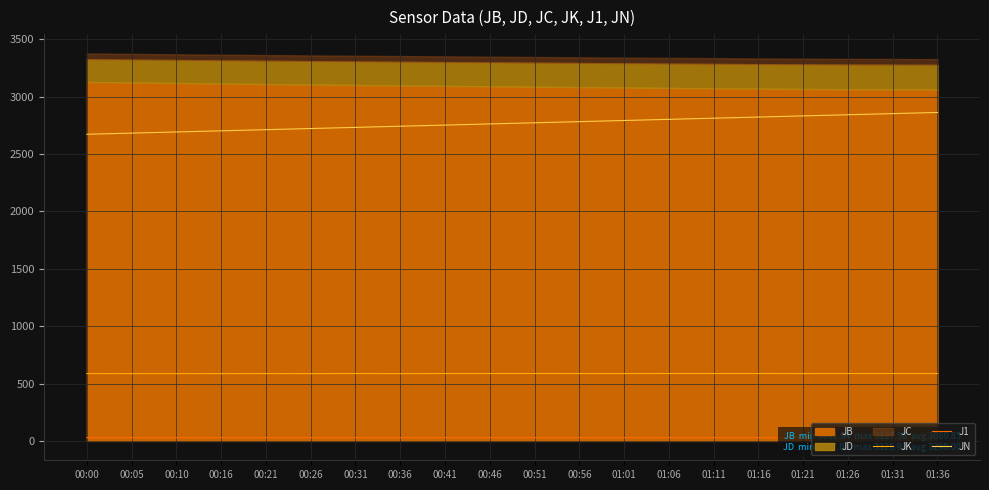

Which category has the lowest value across all series?

01:01